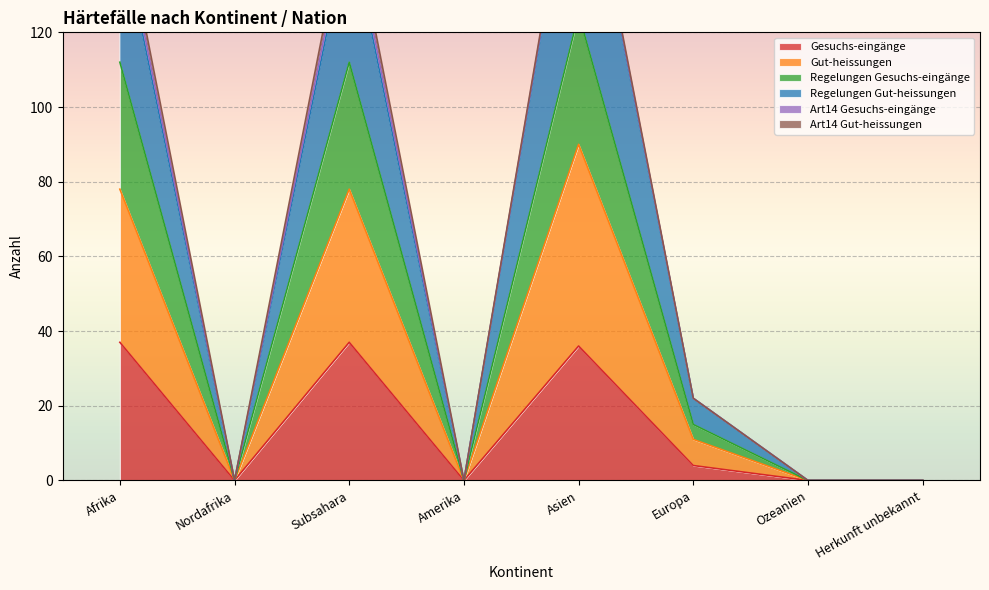

How many values in the Regelungen Gut-heissungen series are below 22?

4